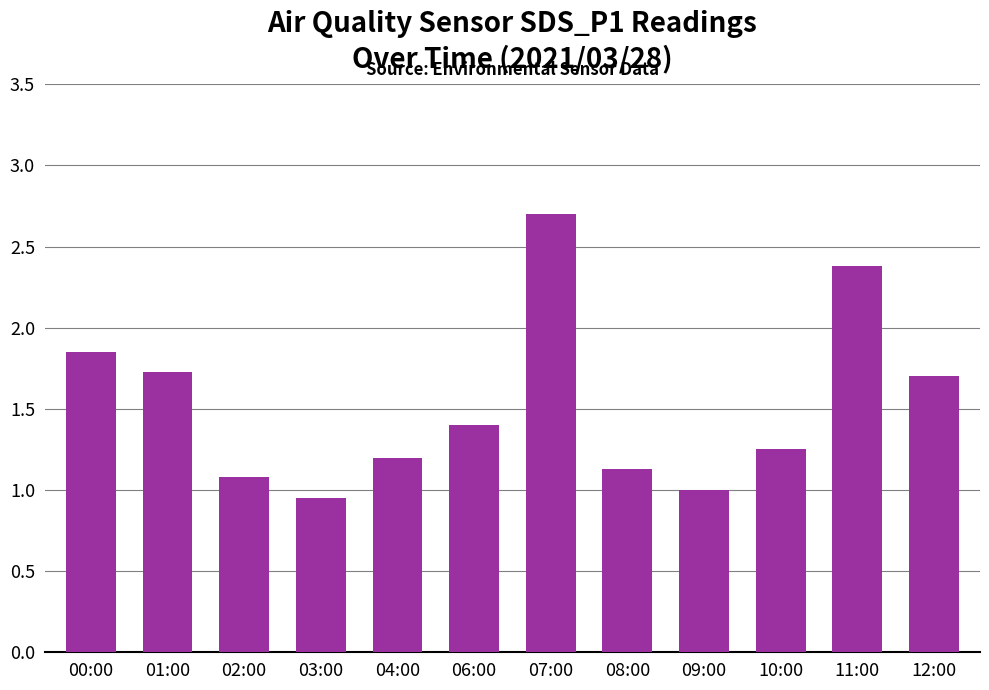

What is the label of the 10th bar from the left?

10:00